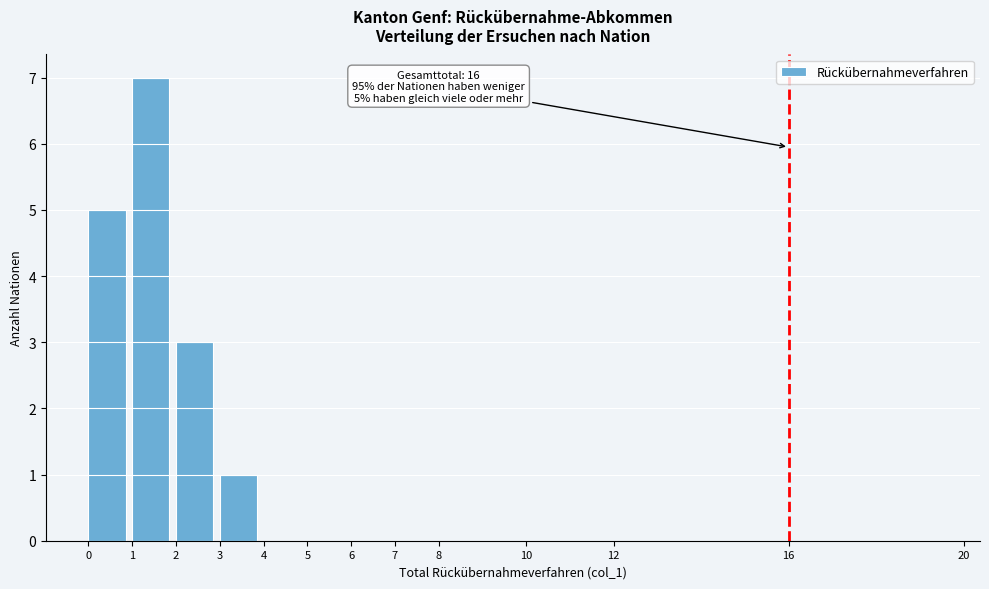

Over which range of the x-axis is the bar tallest?

1 to 2